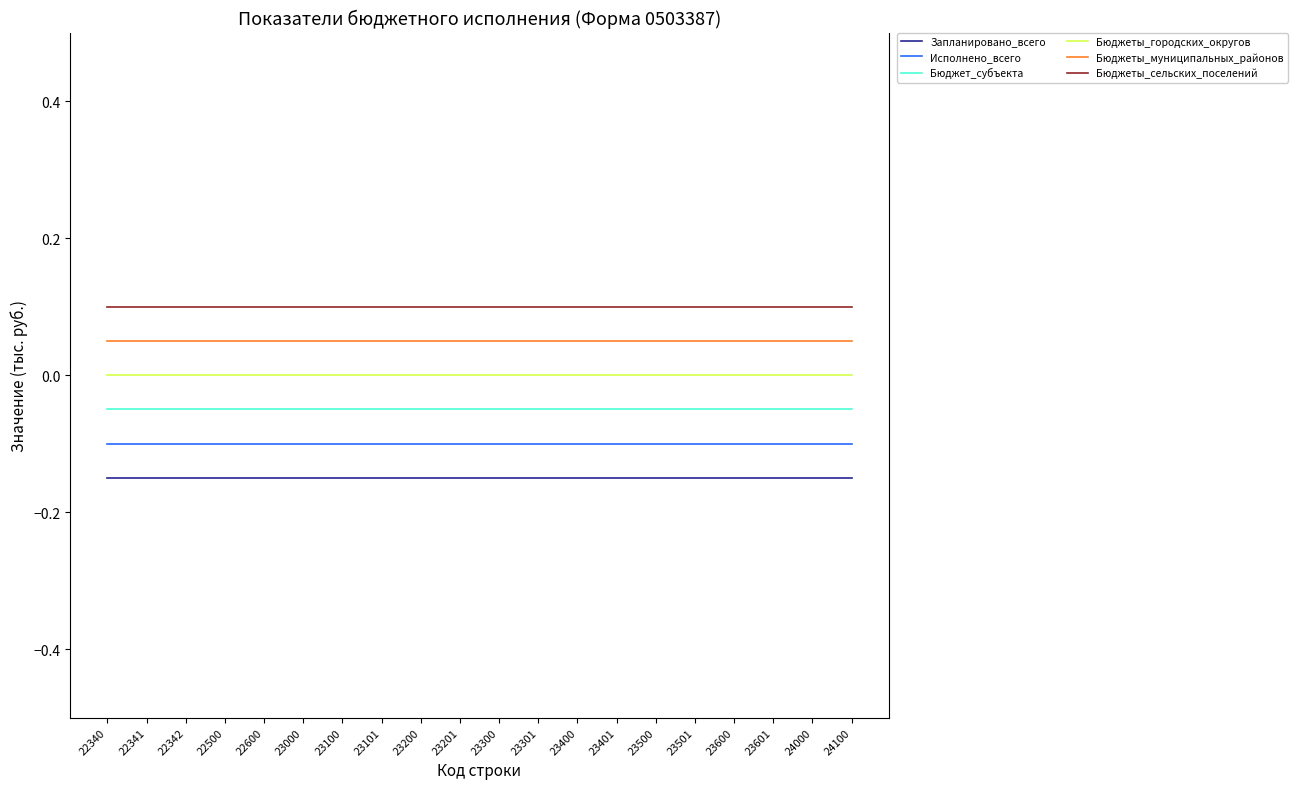

Which series has the largest total across all categories?

Бюджеты_сельских_поселений